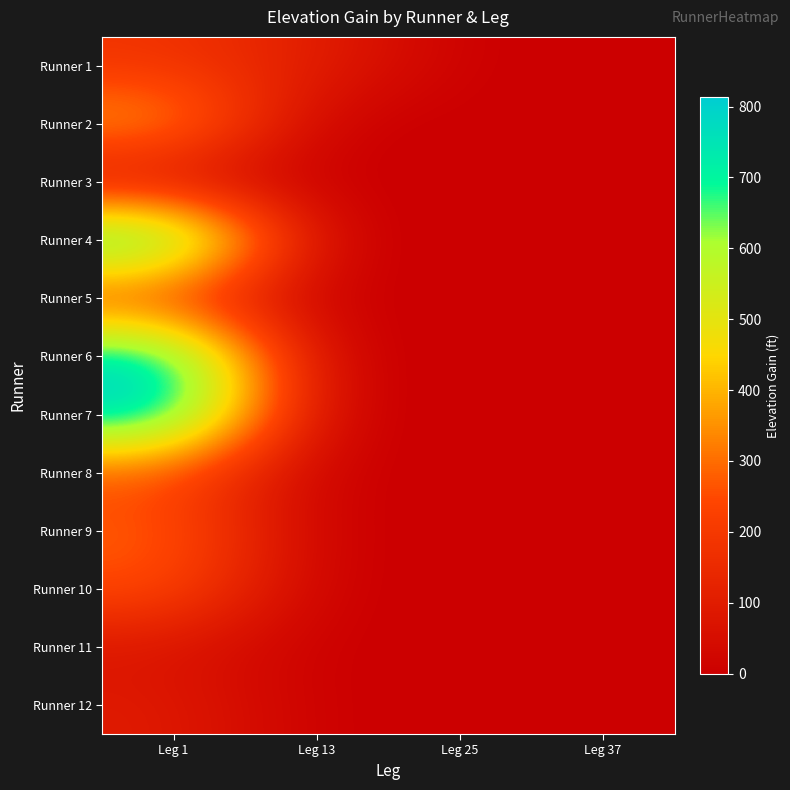

How many distinct data groups are displayed?

12